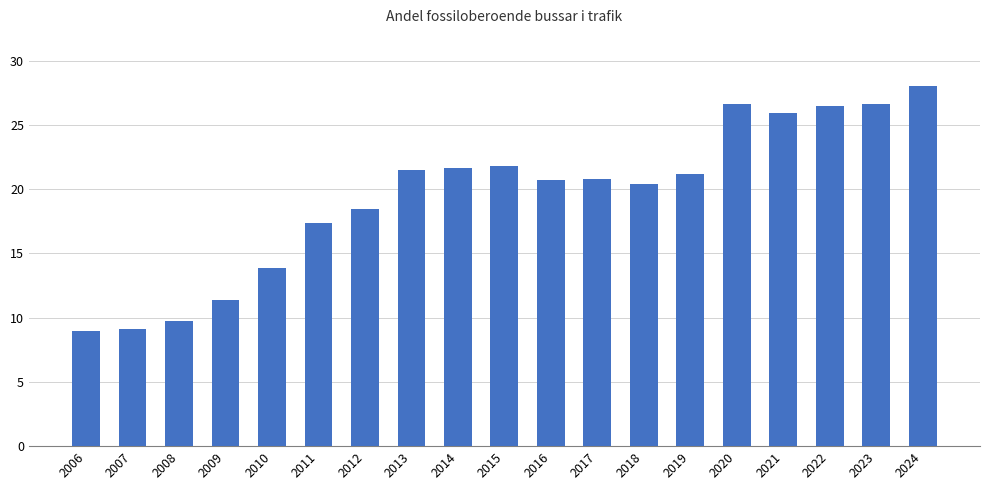

Is it true that the value at 2023 is 15.3?

False